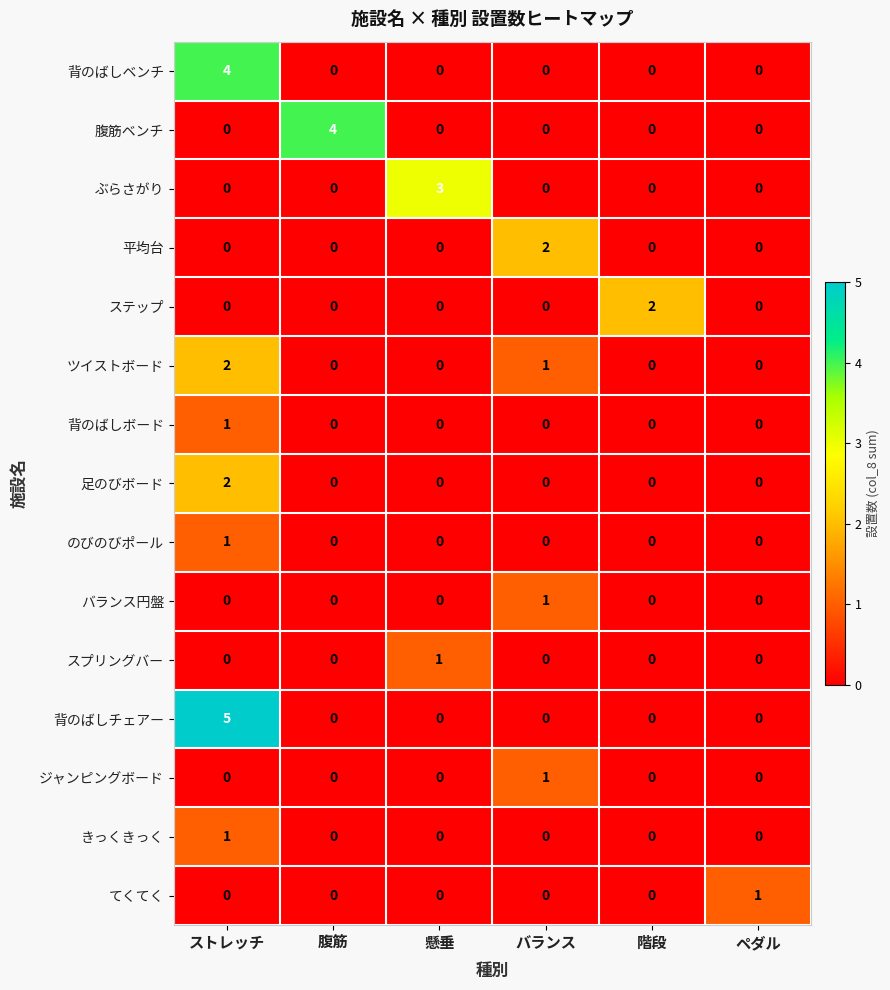

Which series has the largest range (max minus min)?

背のばしチェアー